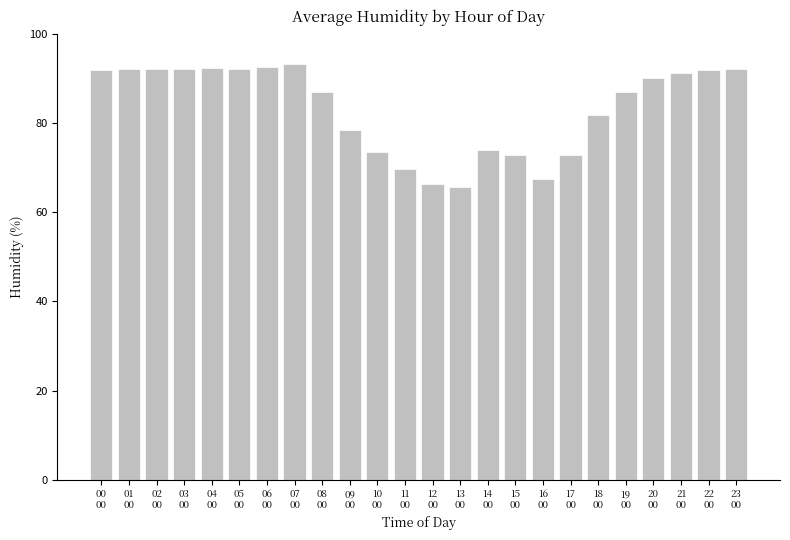

What is the difference between the maximum and minimum values?

27.7